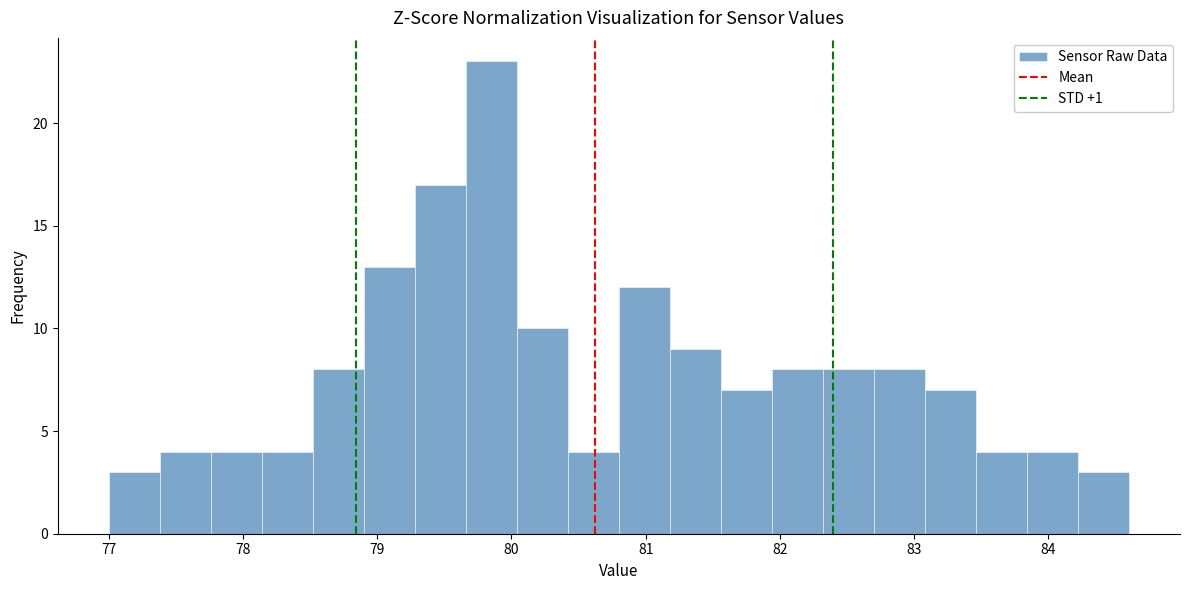

Read against the x-axis, roughly where is the centre of the tallest bar?

79.9